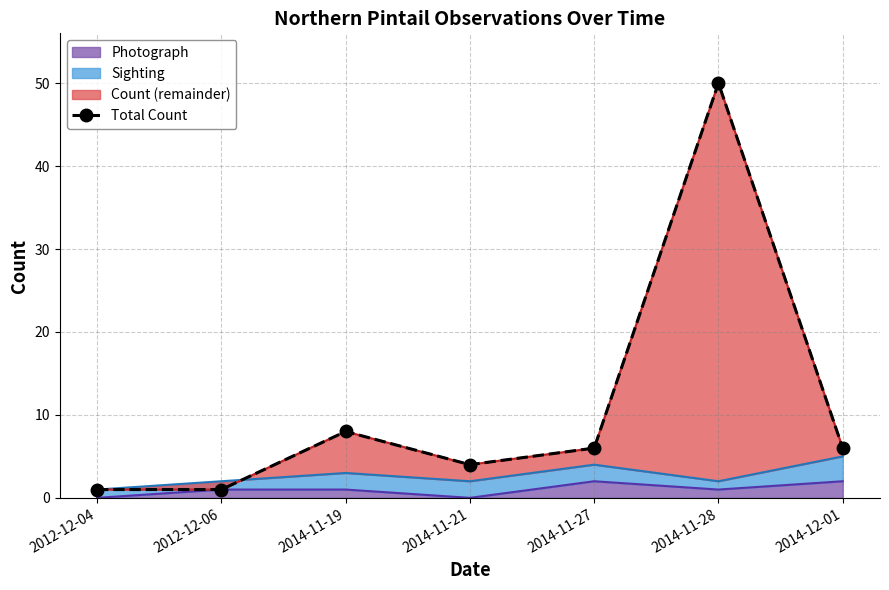

What value does the data have at 2014-12-01, to the nearest 10?

10